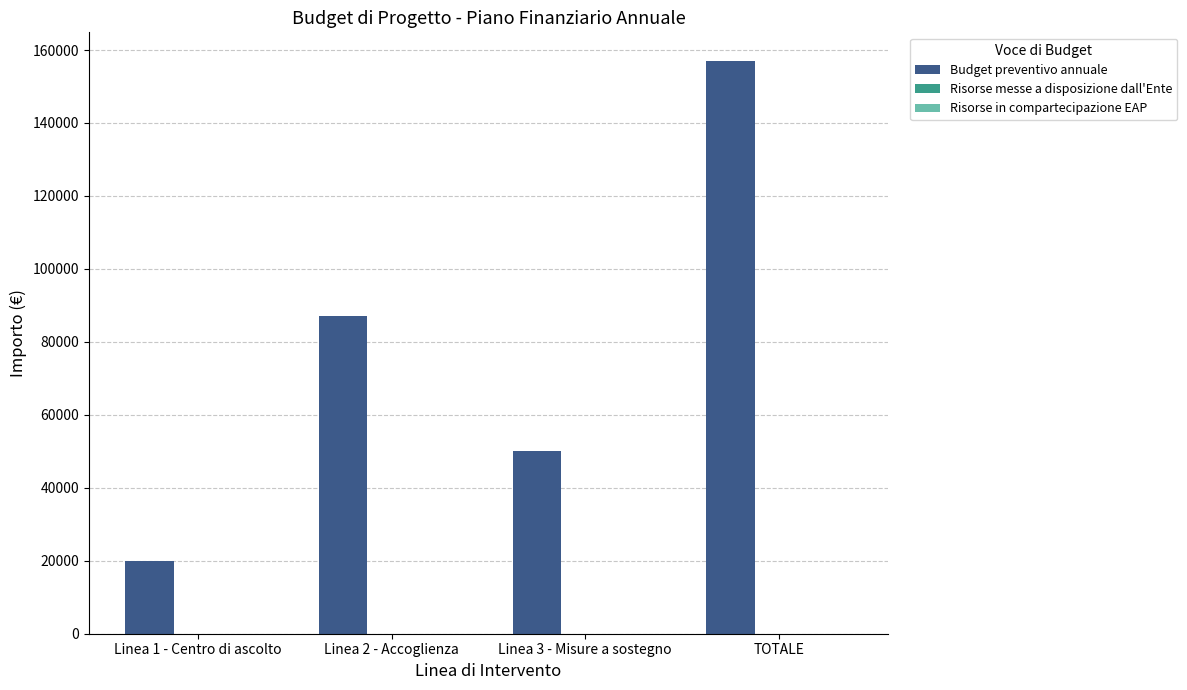

What value does the data have at Linea 3 - Misure a sostegno?

50000